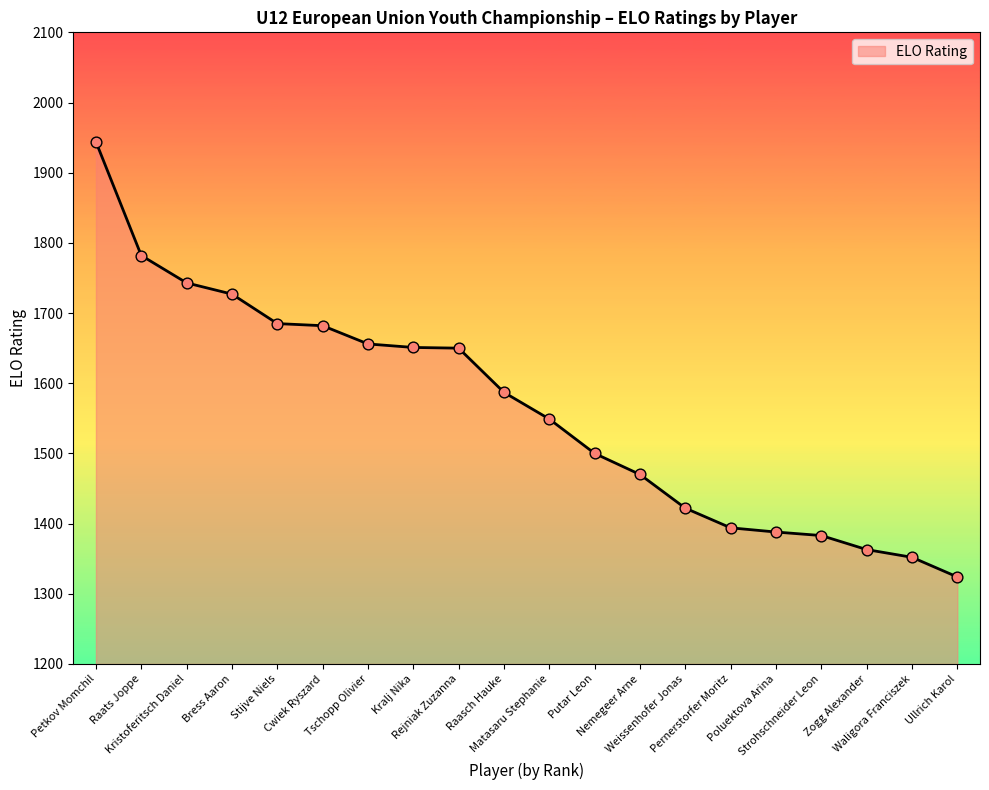

What is the ratio of the value at Waligora Franciszek to the value at Strohschneider Leon?

1.0